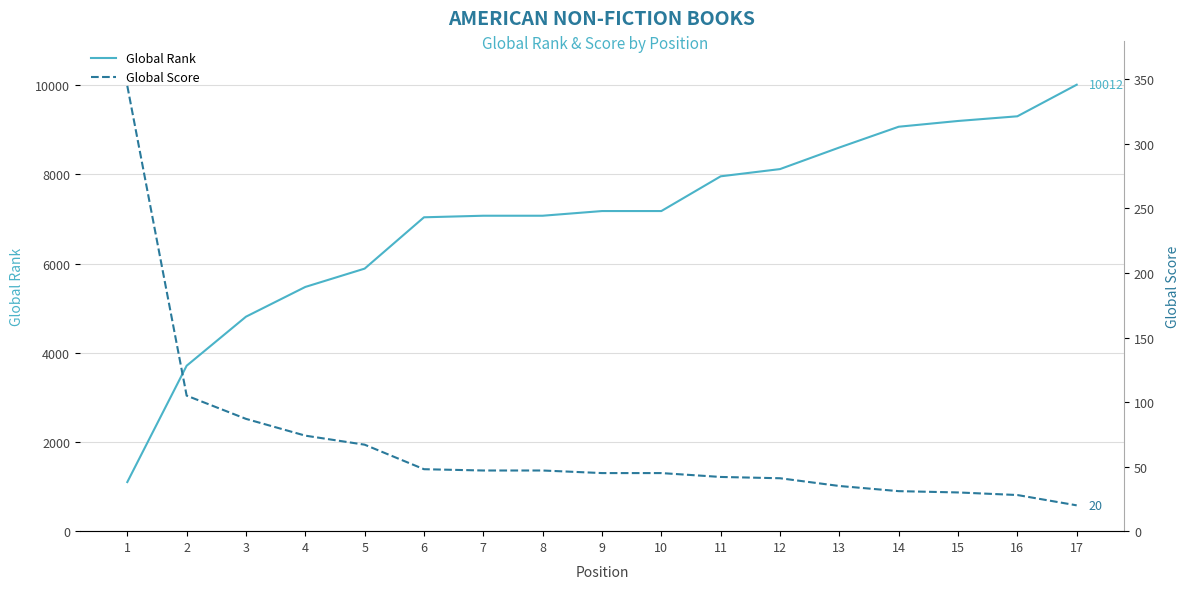

True or false: Global Score and Global Rank intersect in this chart.

False